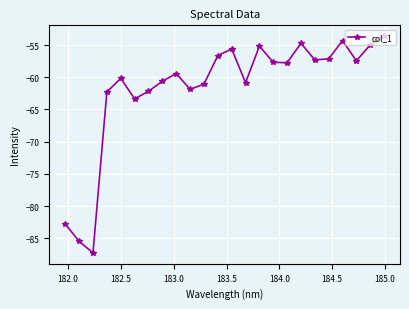

How many interior local valleys (lower than both neighbors) does the data have?

7